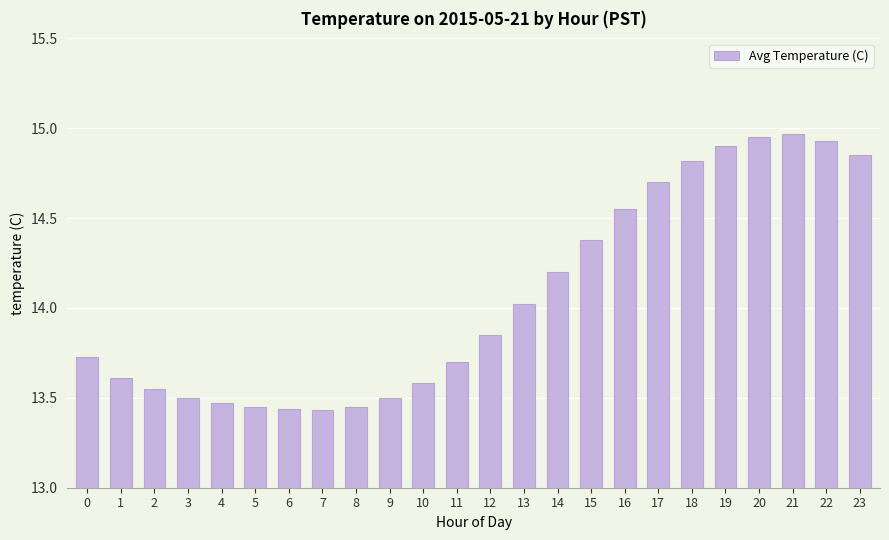

What is the value of the 14th bar from the left?

14.0